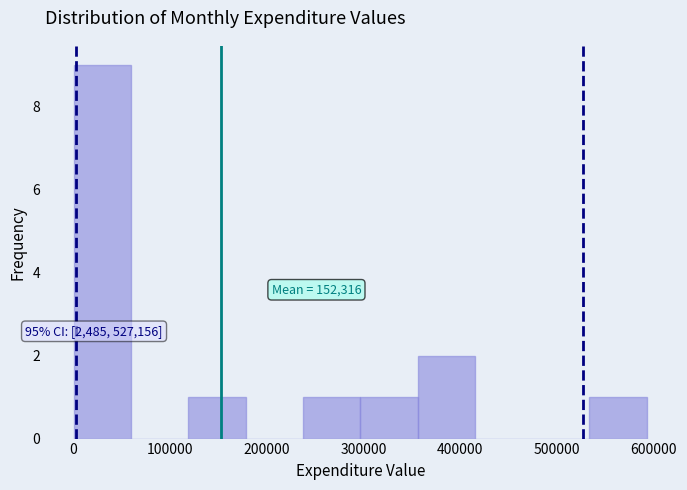

Which range on the x-axis has the tallest bar?

0 to 60000